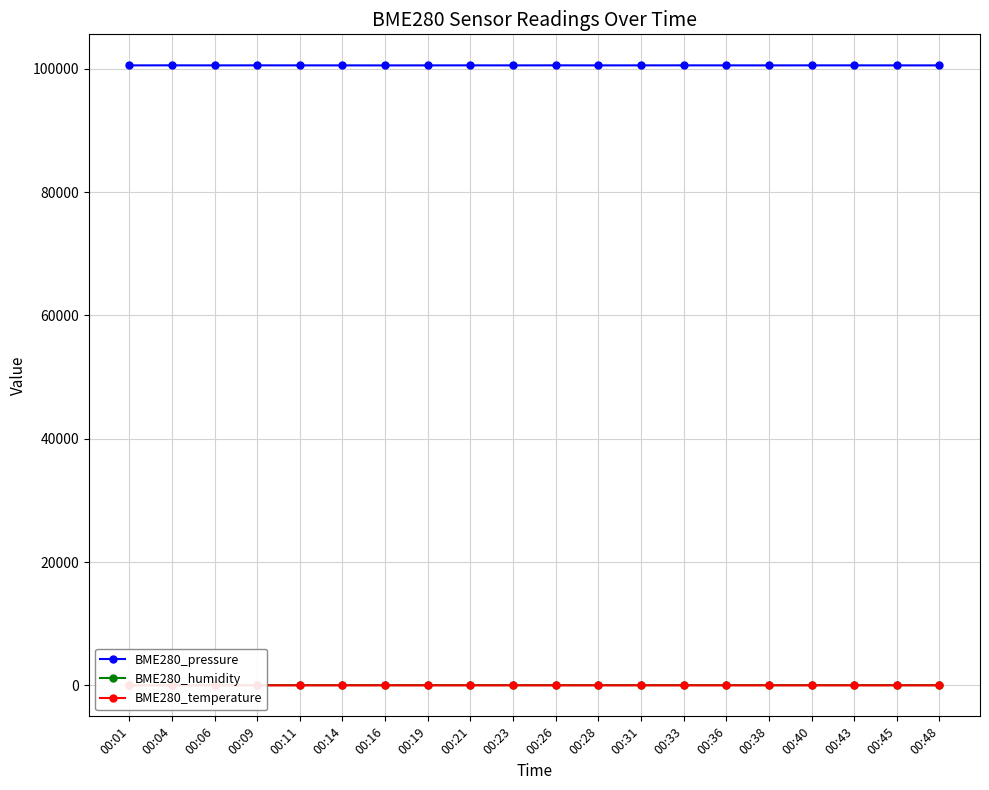

Does the chart display data point markers on the line(s)?

Yes